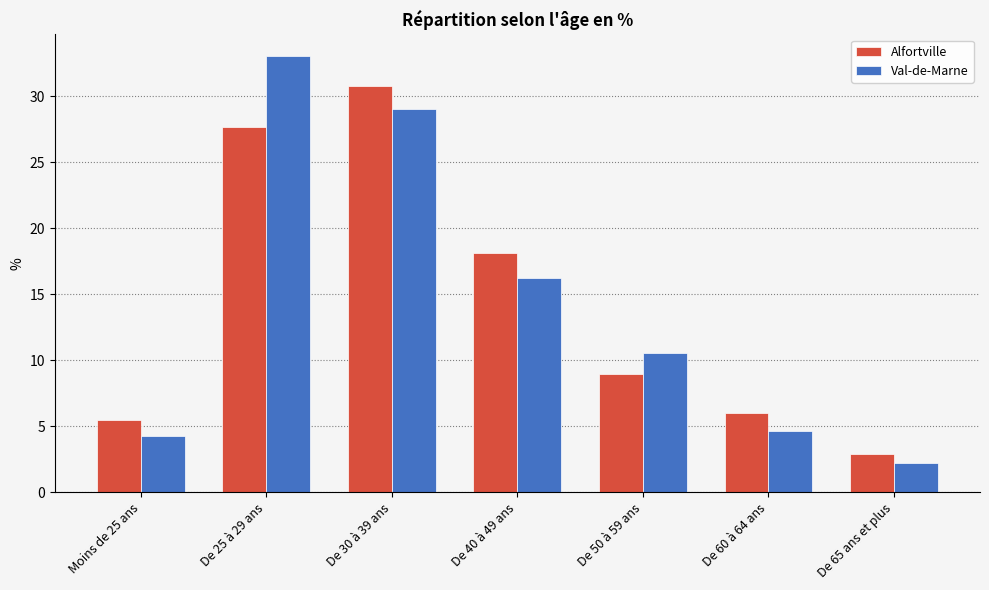

Does the chart contain stacked bars?

No